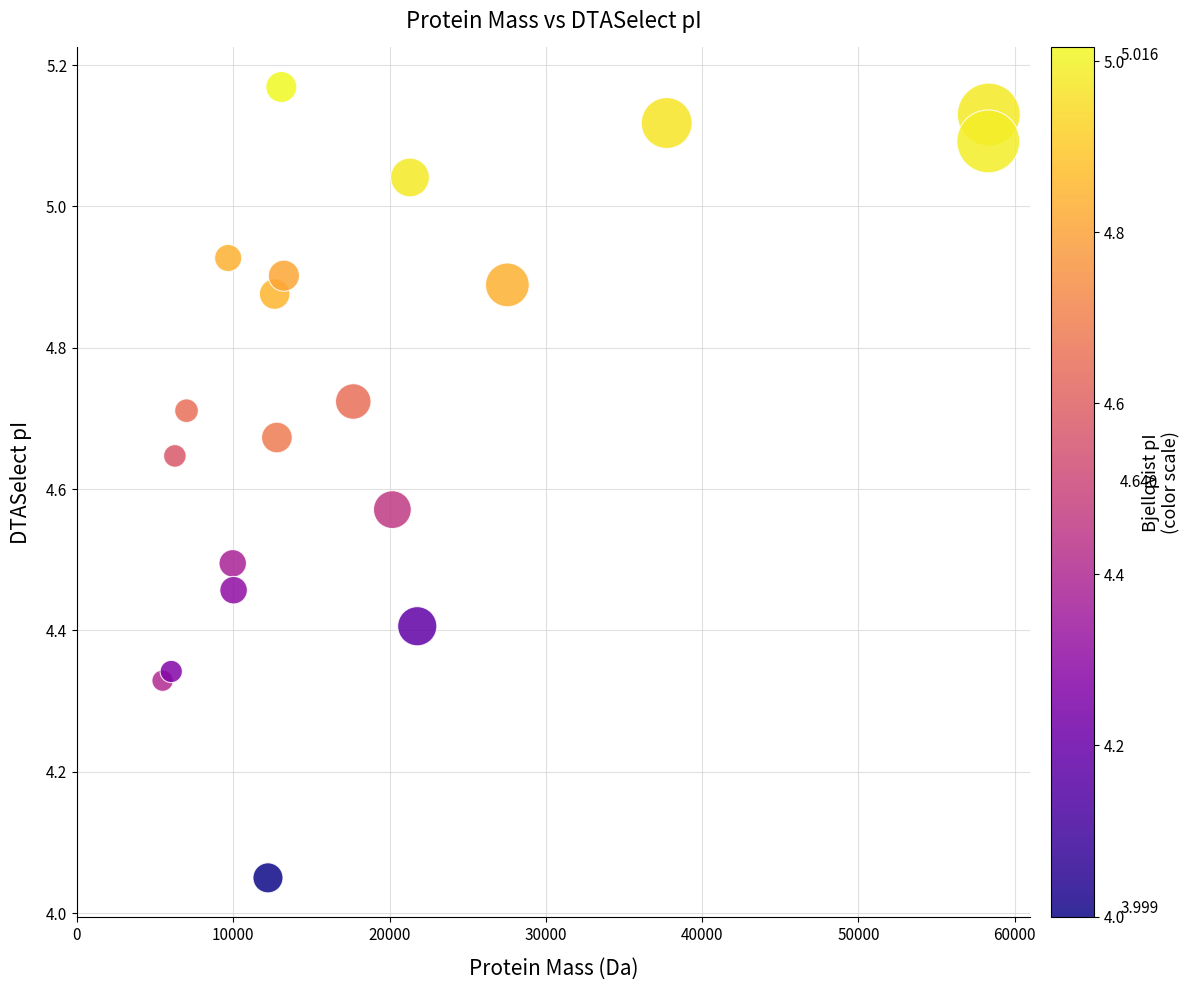

What is the range of Y values (max minus min)?

1.1